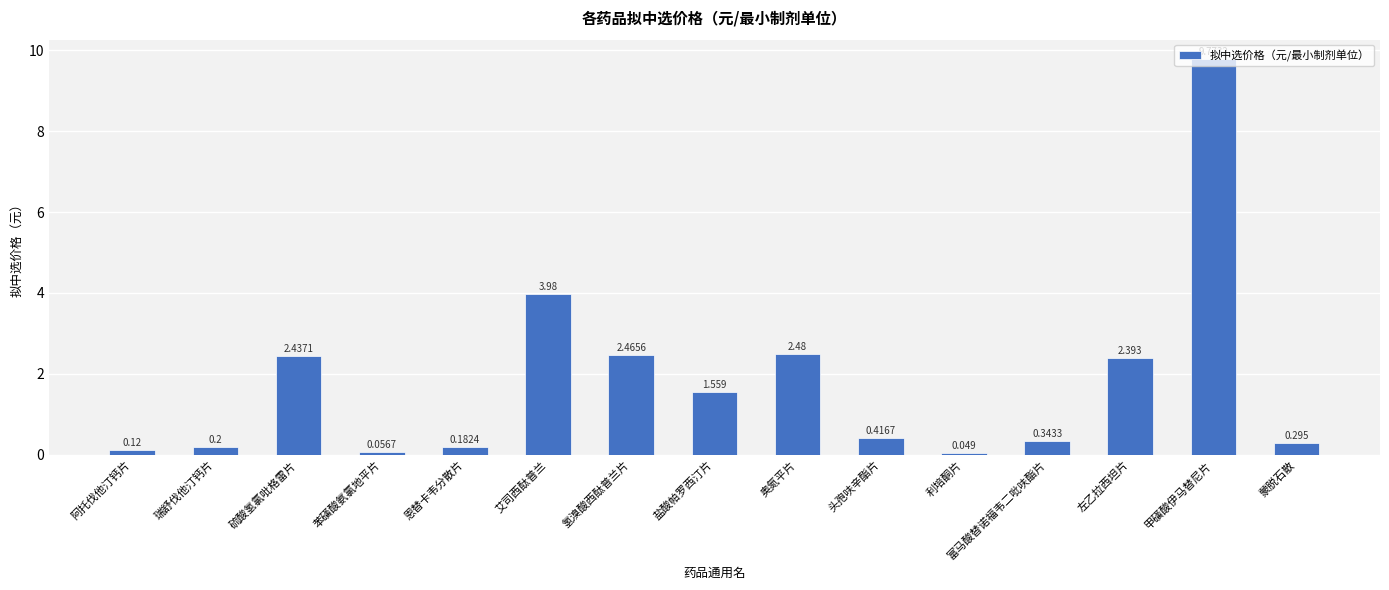

List the labels in order of value, largest first.

甲磺酸伊马替尼片, 艾司西酞普兰, 奥氮平片, 氢溴酸西酞普兰片, 硫酸氢氯吡格雷片, 左乙拉西坦片, 盐酸帕罗西汀片, 头孢呋辛酯片, 富马酸替诺福韦二吡呋酯片, 蒙脱石散, 瑞舒伐他汀钙片, 恩替卡韦分散片, 阿托伐他汀钙片, 苯磺酸氨氯地平片, 利培酮片